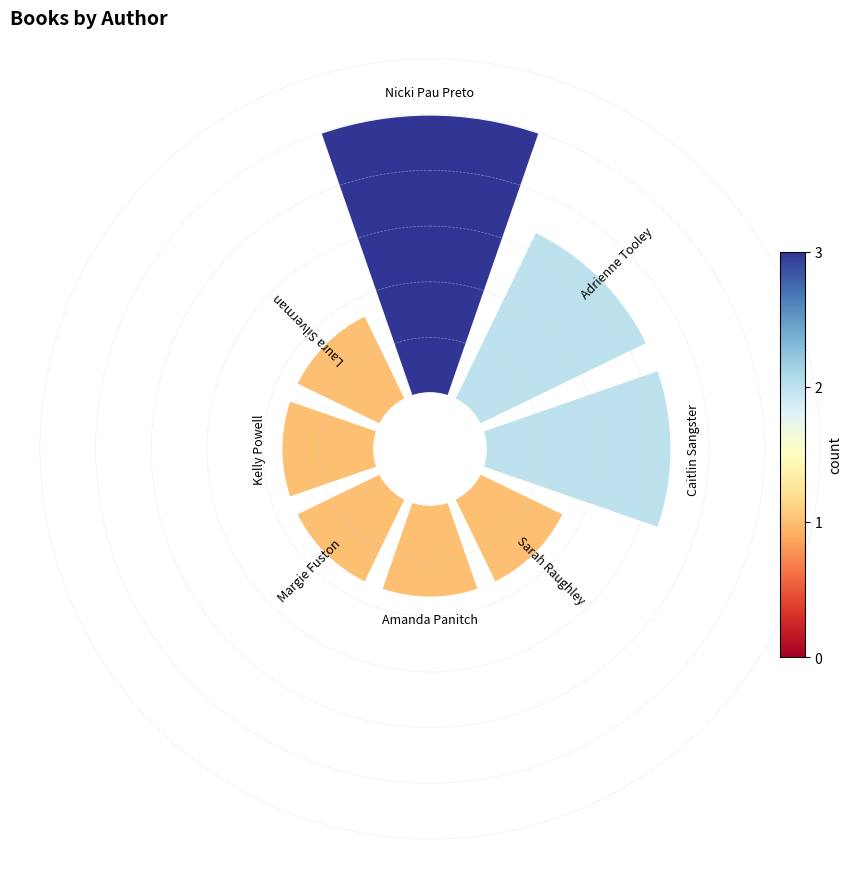

Combined, what portion of the pie is Amanda Panitch (167680642) and Adrienne Tooley (161640414)?

25.0%